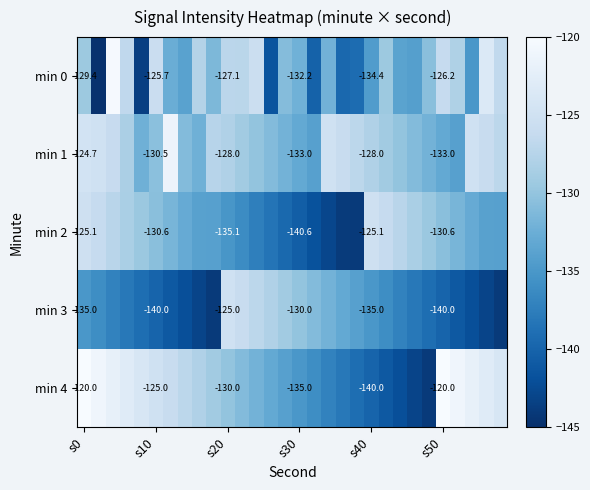

Which category has the highest value in the min 2 series?

s0